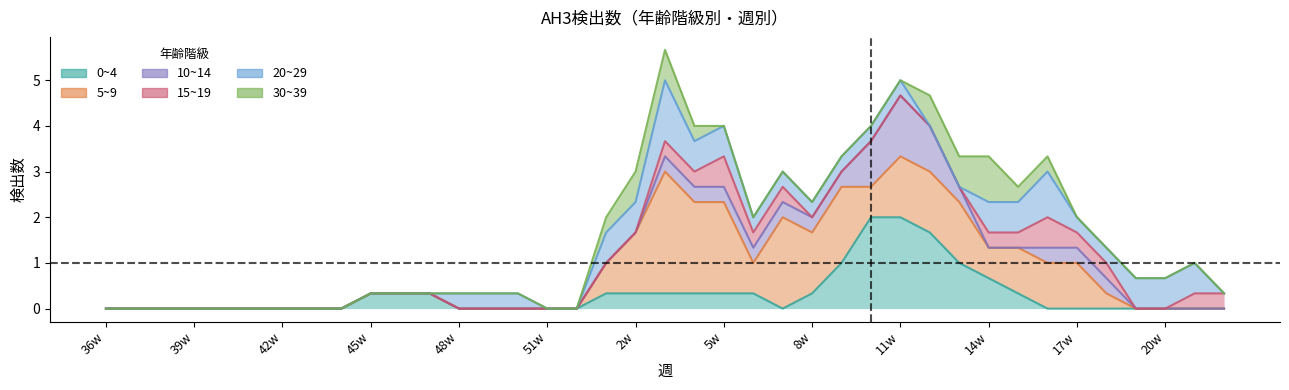

Which series has the largest total across all categories?

5~9